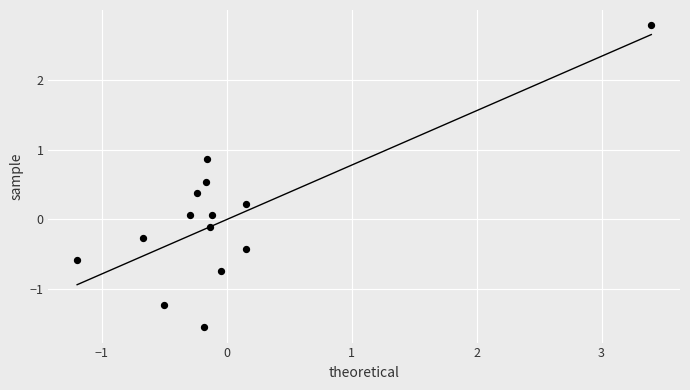

What is the range of X values (max minus min)?

4.6